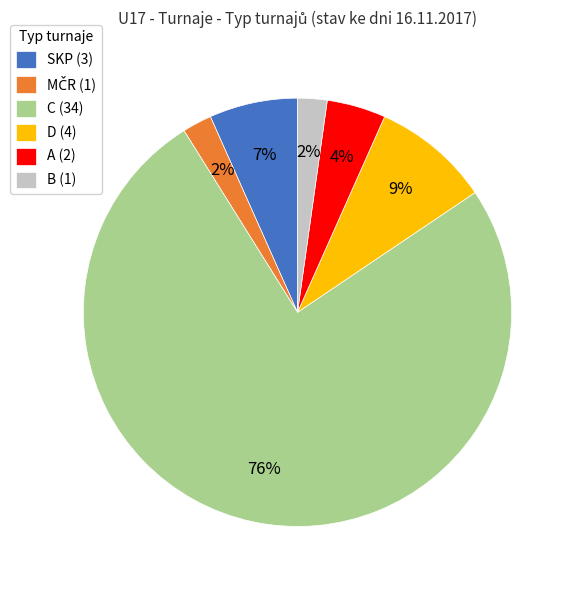

What is the ratio of the value at D (4) to the value at SKP (3)?

1.3